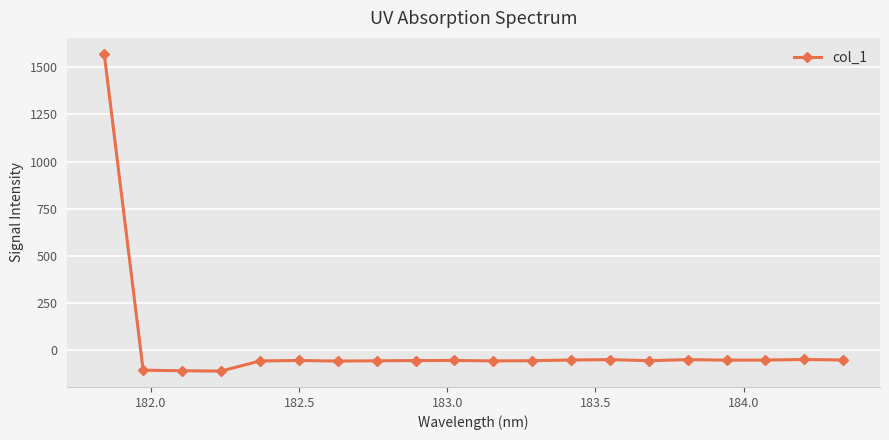

What is the value of the 6th point from the left?

-55.6